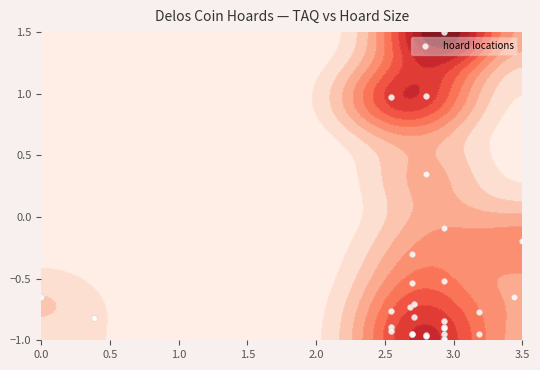

The chart shows a value of -1.6 at 22. True or false?

False